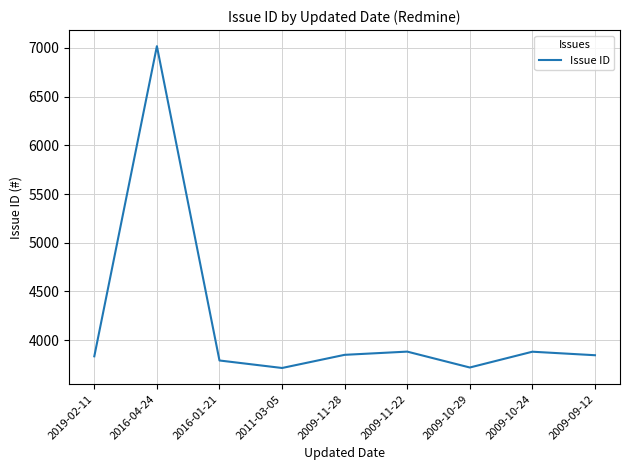

Between 2011-03-05 and 2016-01-21, which is larger?

2016-01-21